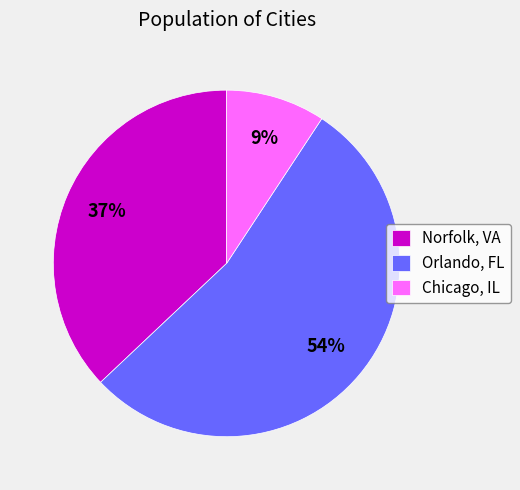

The Norfolk, VA slice represents 23% of the pie. True or false?

False